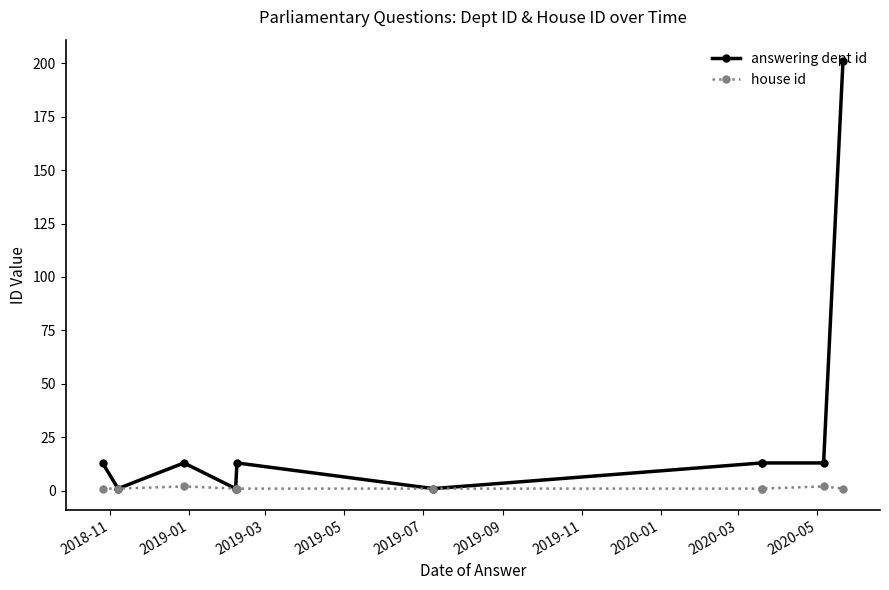

At how many categories does at least one series exceed 22?

1